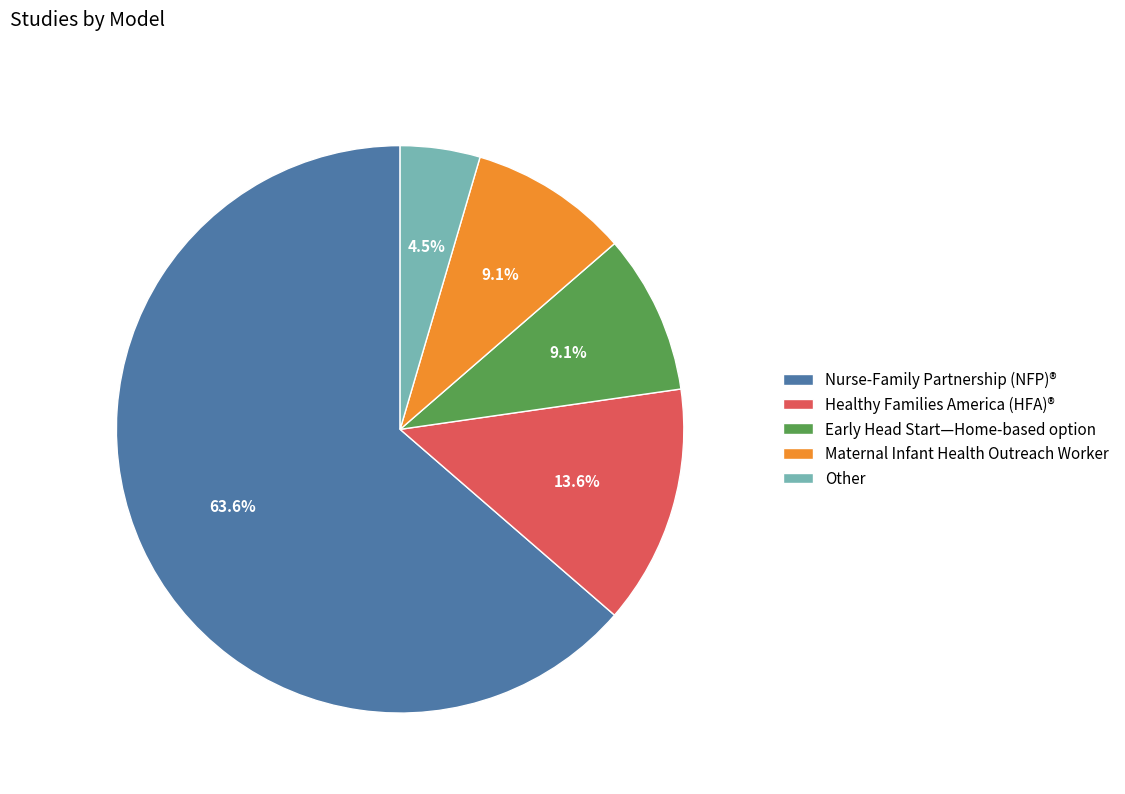

Does Other represent more than half of the total?

No